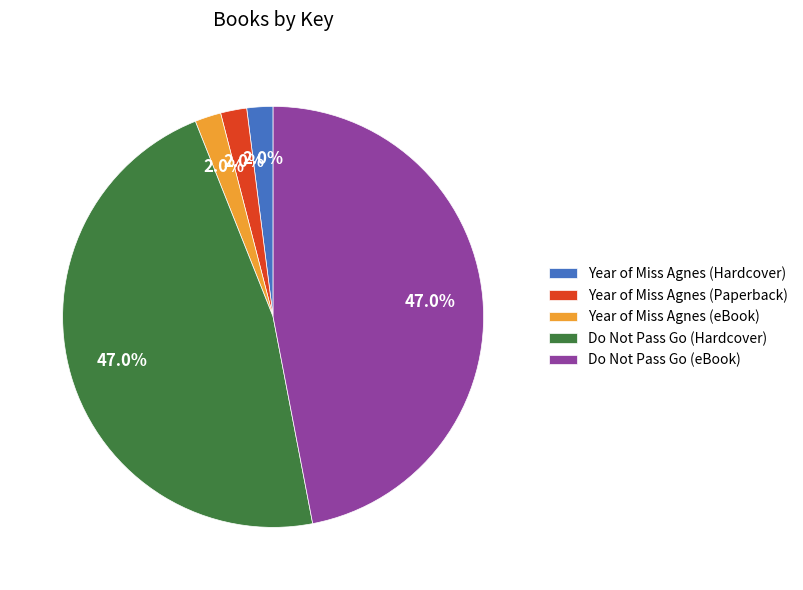

How many segments does this pie chart have?

5